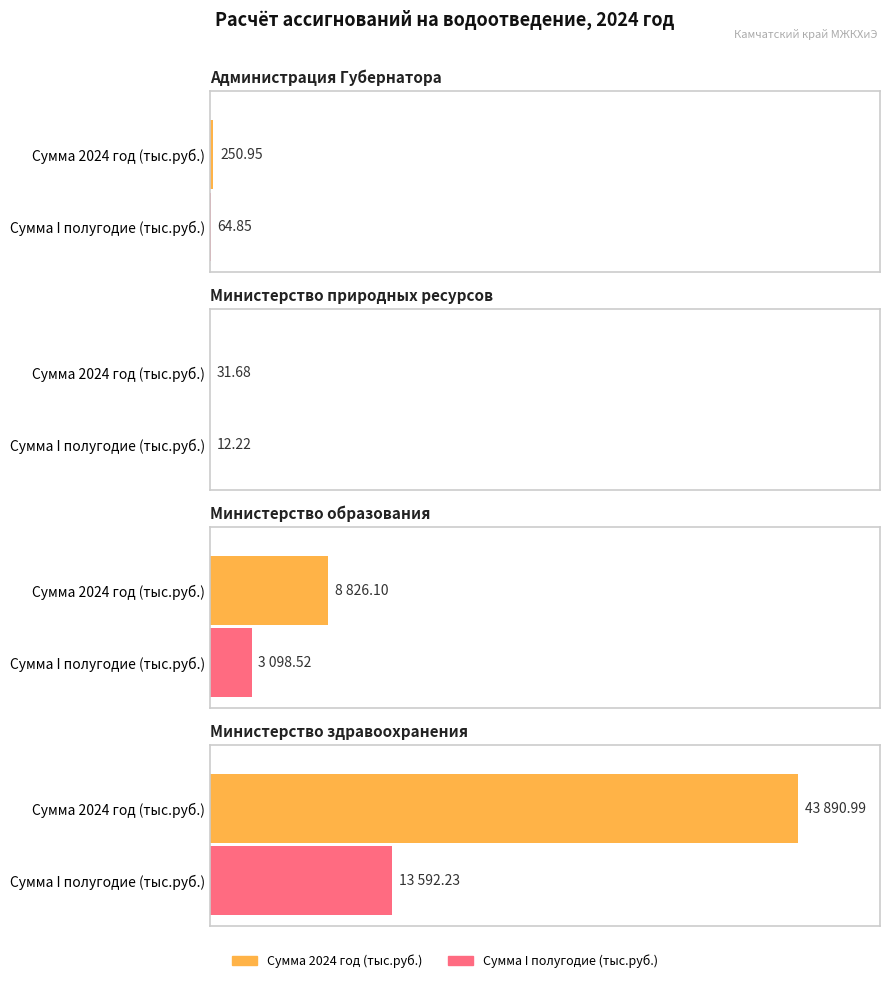

What is the approximate value of Сумма х2 (тыс.руб.) at Администрация Губернатора?

64.8